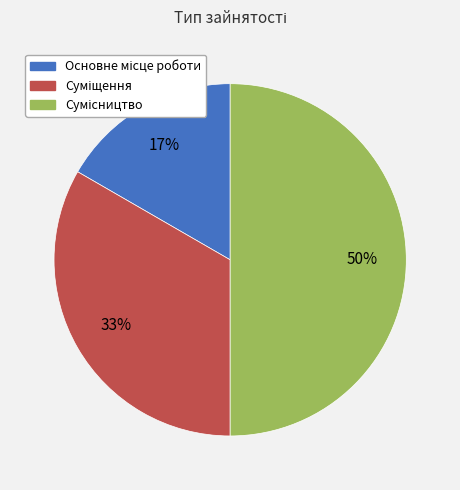

To the nearest percent, what is the difference between the largest and smallest slice percentages?

33%